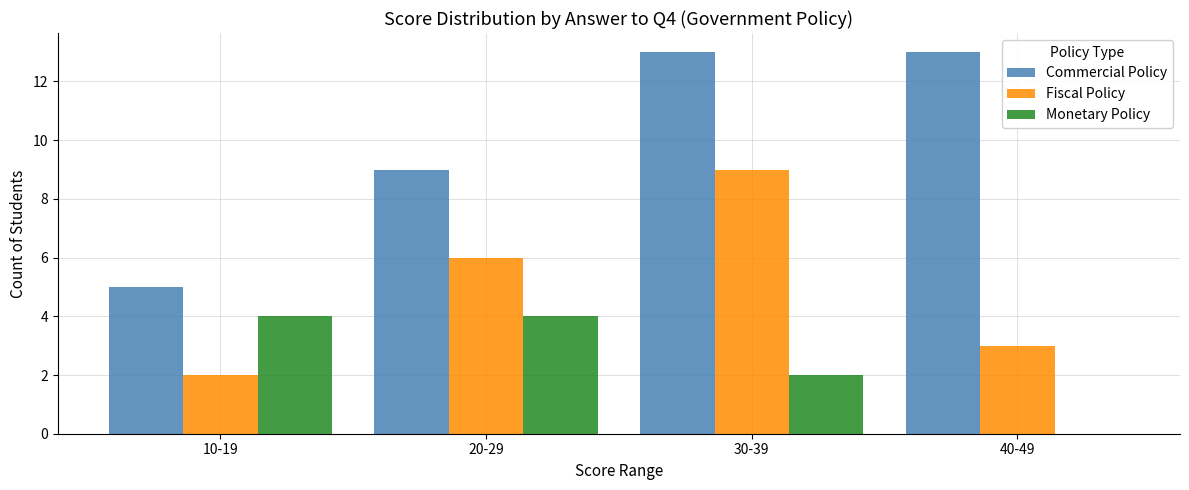

What is the maximum value shown in the chart?

13